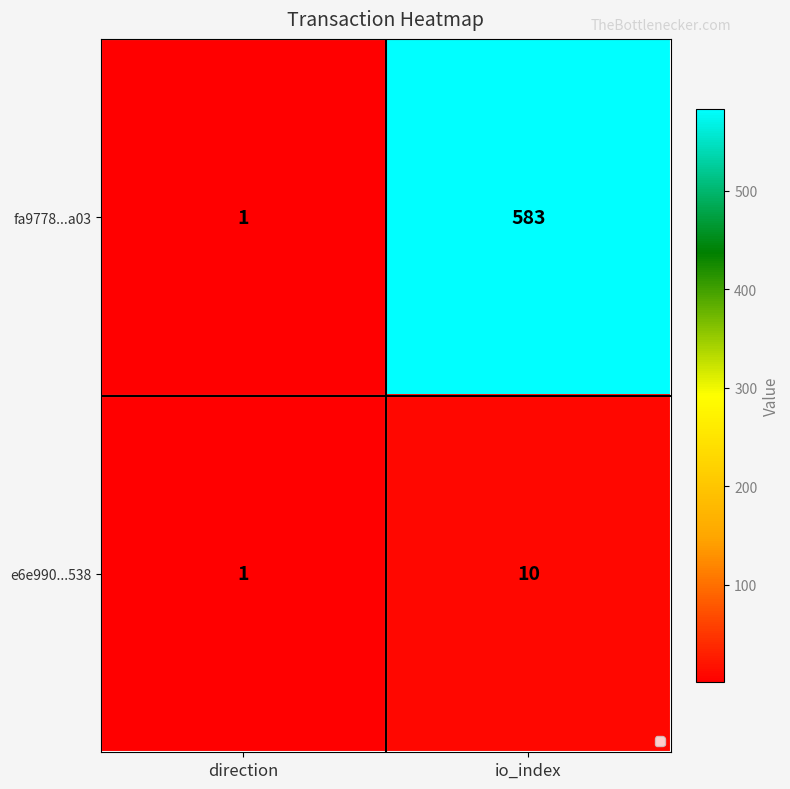

At which category does the chart reach its peak across all series?

io_index